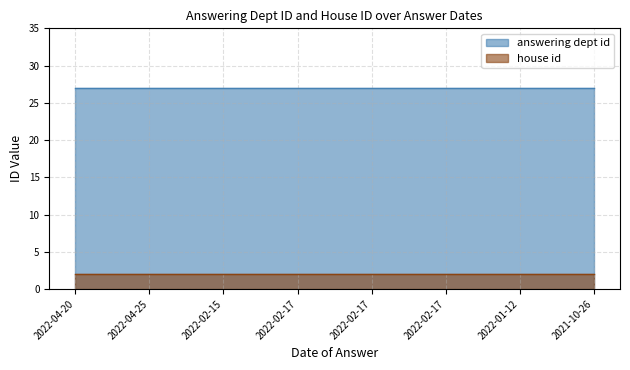

Which series has the largest total across all categories?

answering dept id